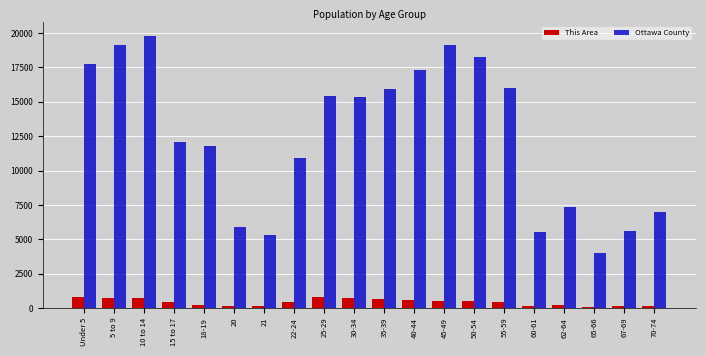

Rank the series at 55-59 from highest to lowest value.

Ottawa County, This Area